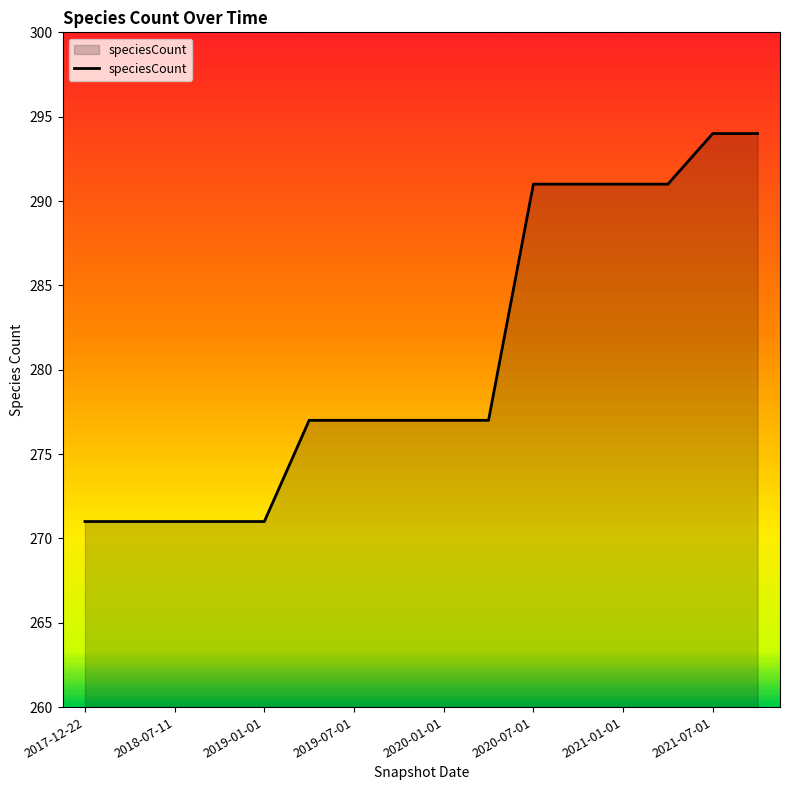

What is the difference between the maximum and minimum values?

23